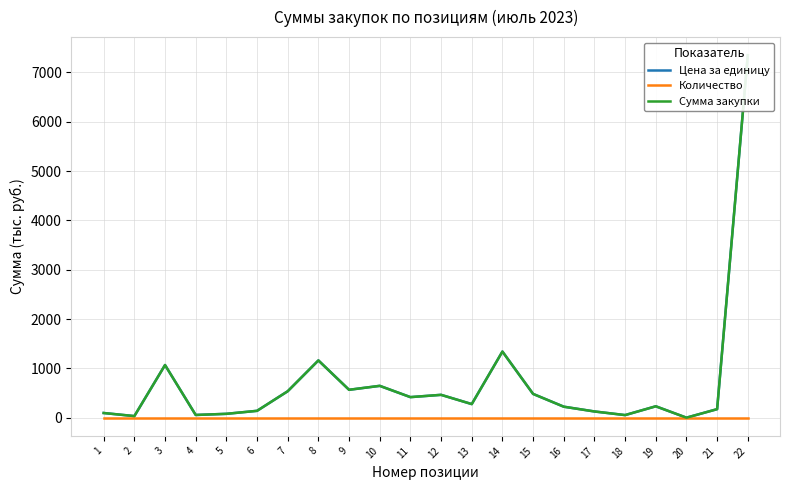

Rank the series at 16 from highest to lowest value.

Цена за единицу, Сумма закупки, Количество